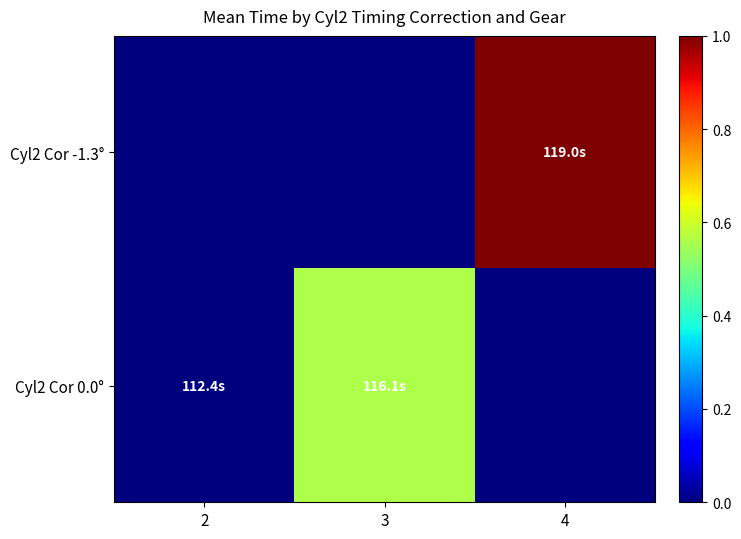

Which category has the highest value across all series?

4